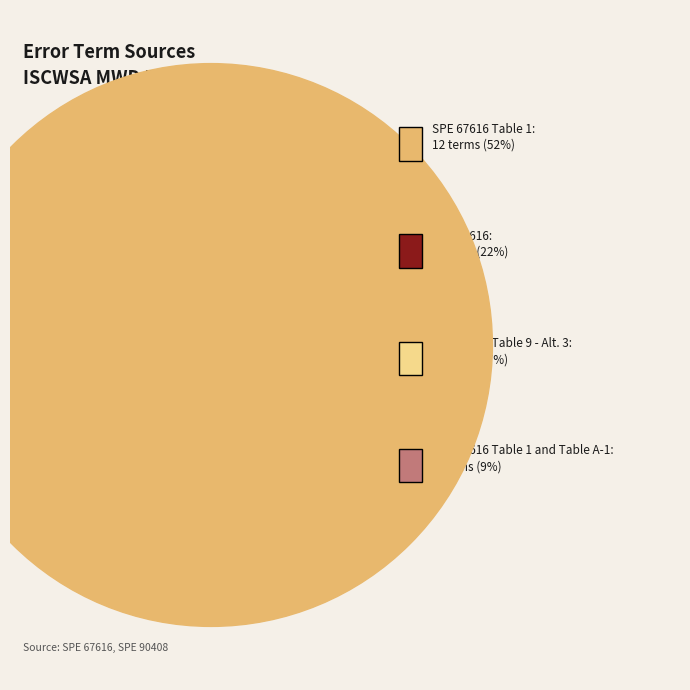

Rank the categories by value from highest to lowest.

SPE 67616 Table 1, SPE 67616, SPE 90408 Table 9 - Alt. 3, SPE 67616 Table 1 and Table A-1